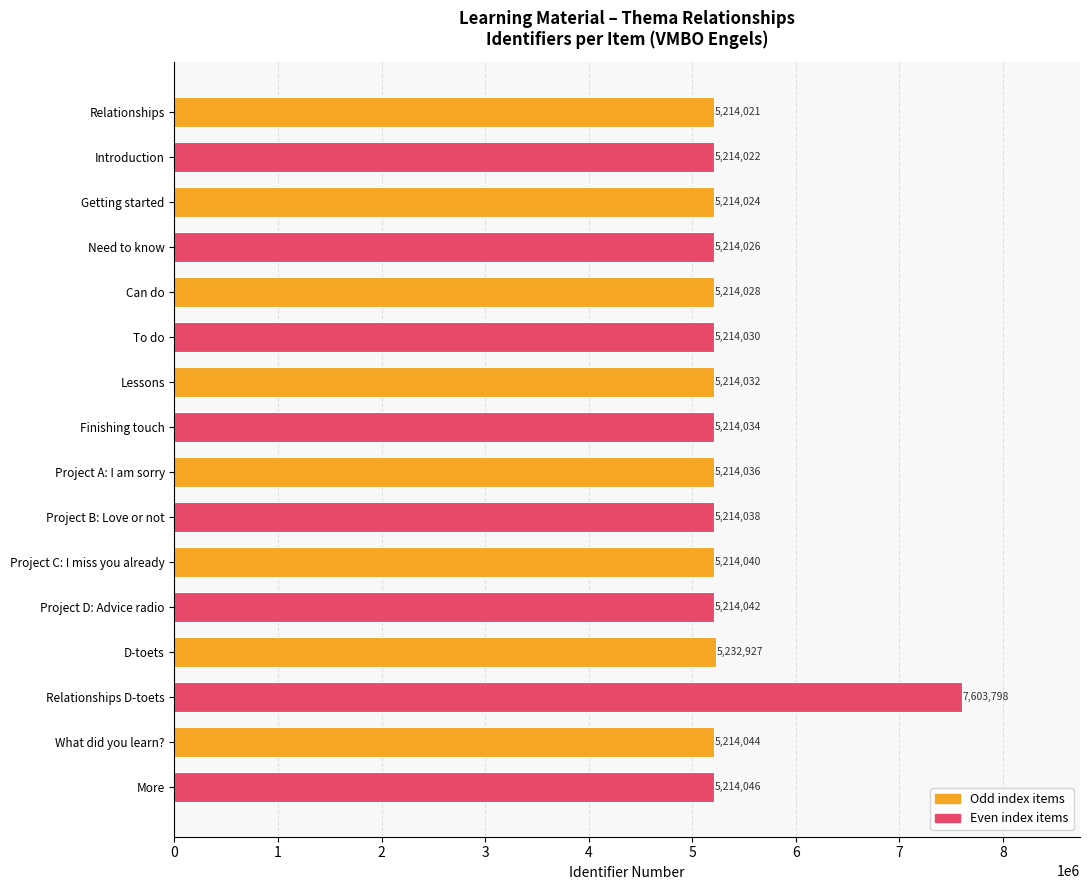

Is it true that the value at D-toets is 1817130?

False